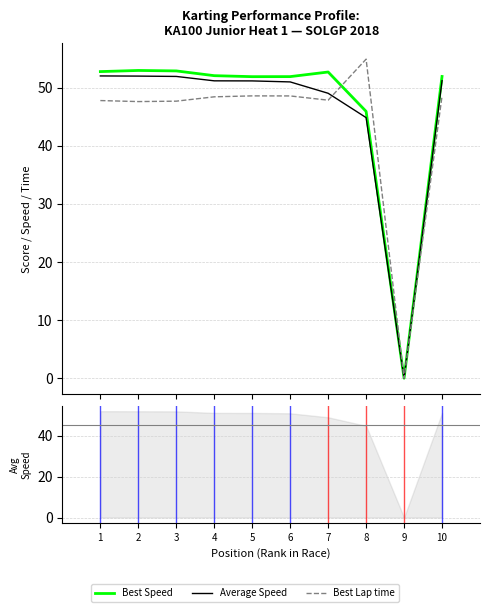

Is this an area chart (filled region under the line)?

No